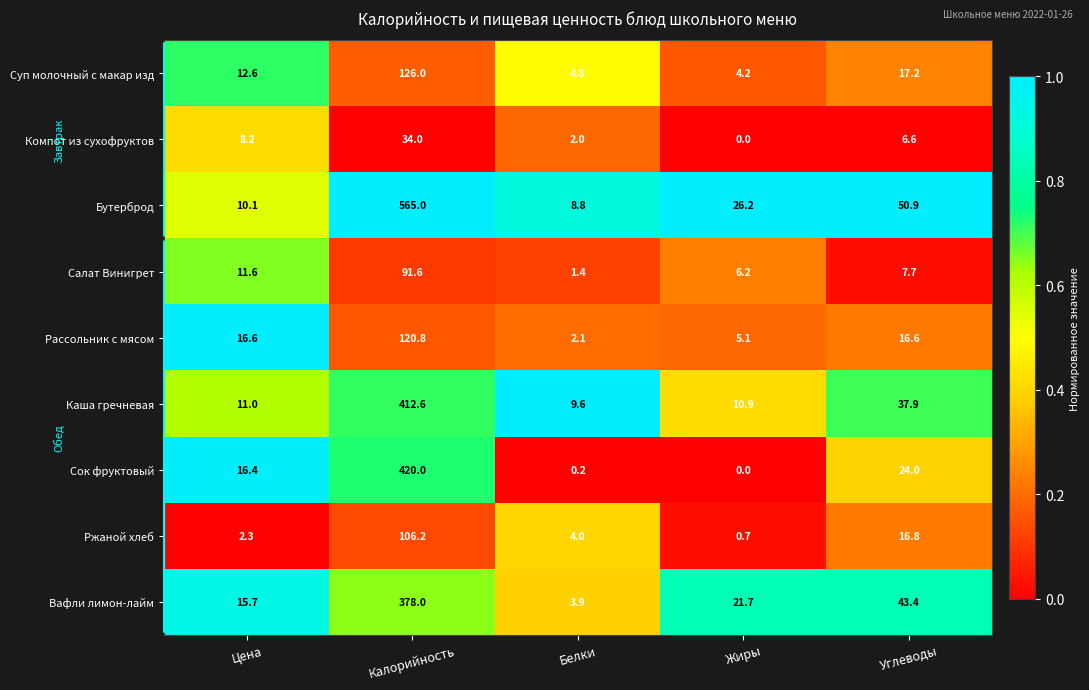

At which category is the sum across all series the highest?

Калорийность